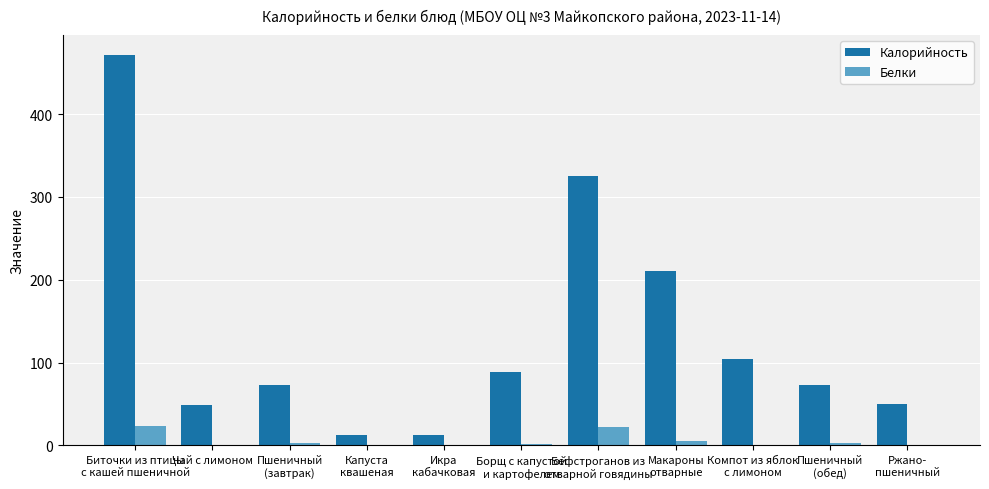

What is the greatest value displayed?

471.8